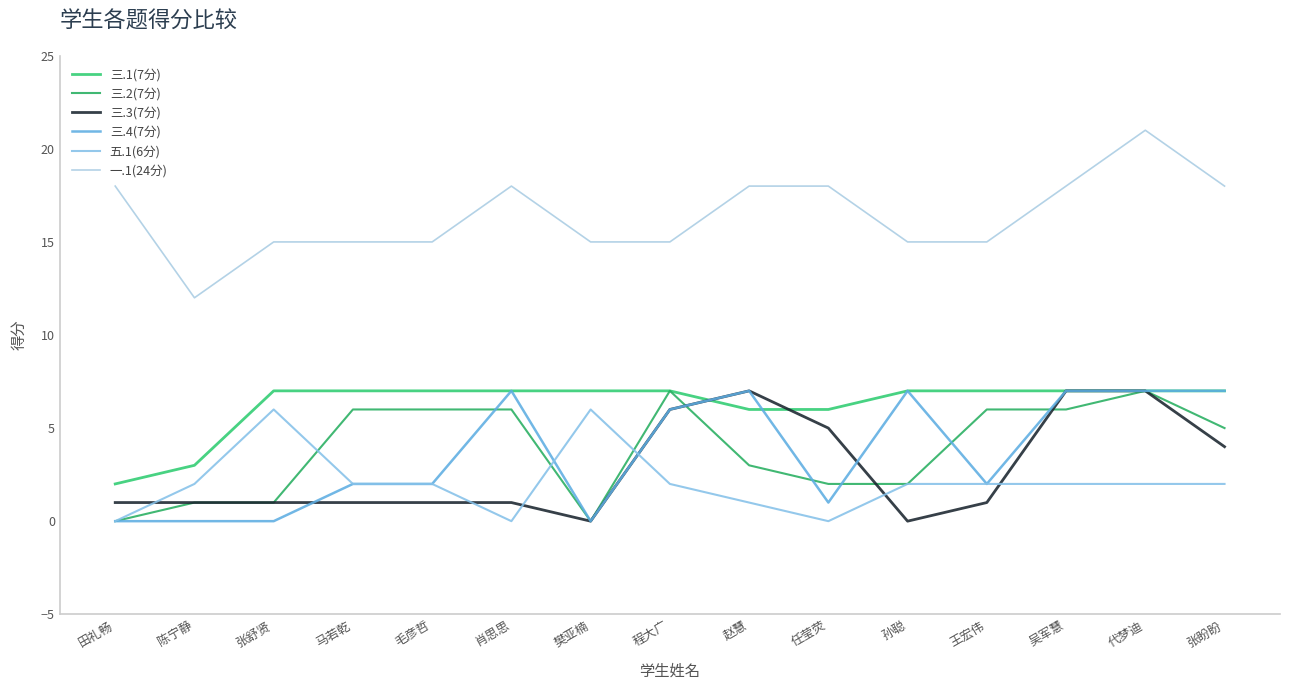

Between 程大广 and 代梦迪, which series saw the biggest shift?

一.1(24分)